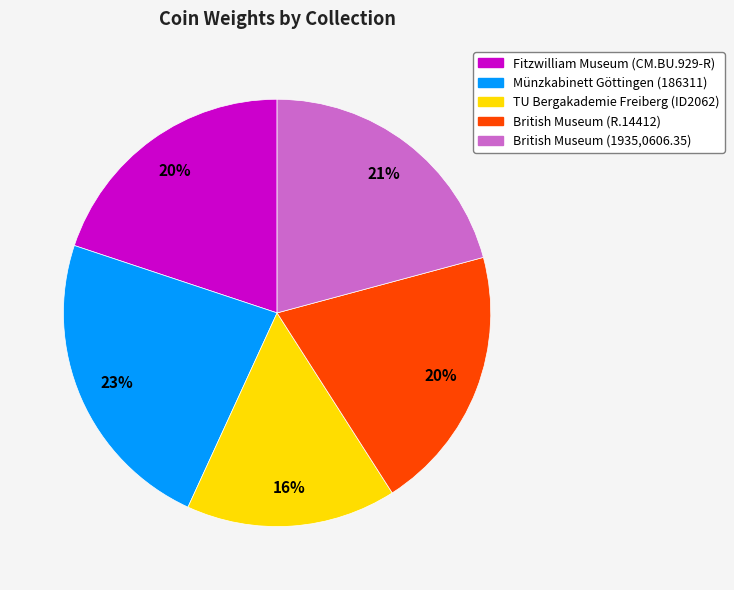

True or false: British Museum (R.14412) accounts for 20% of the total.

True